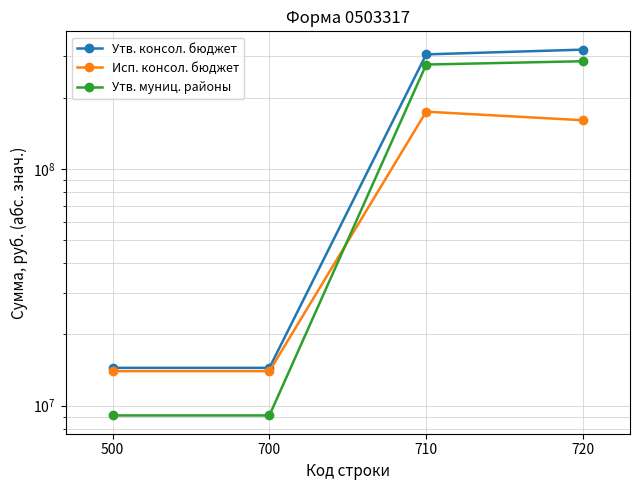

What is the approximate value of Исп. консол. бюджет at 700?

13992323.3